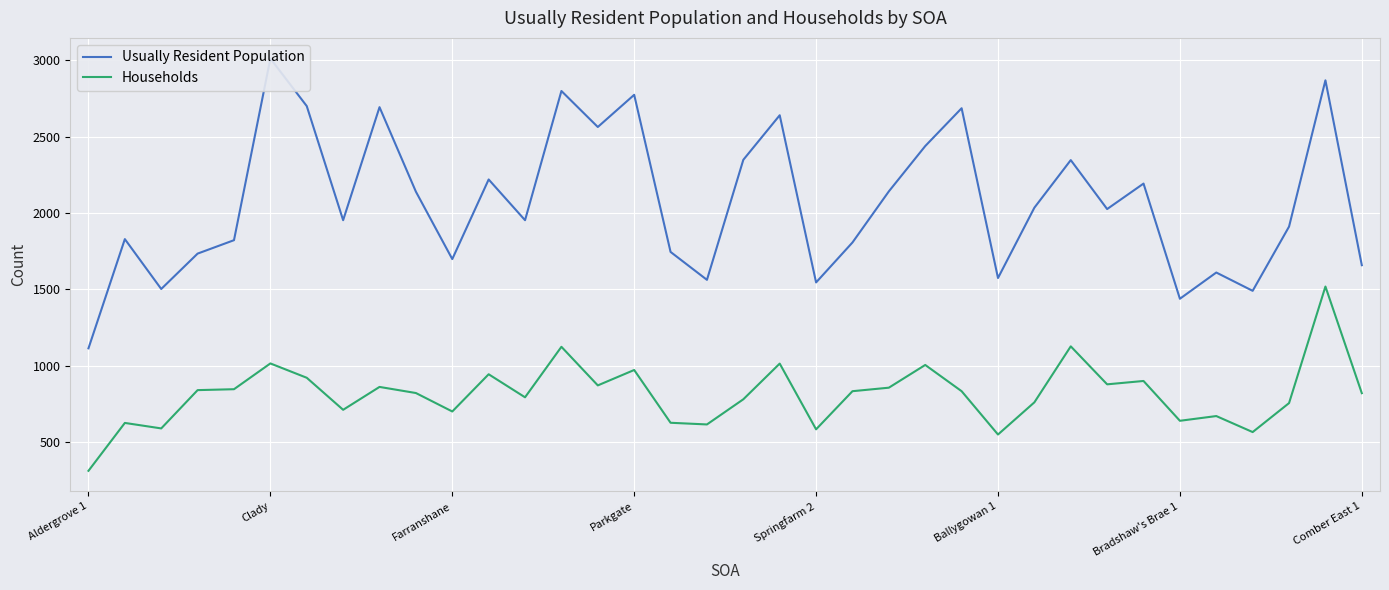

At which label does Households reach its minimum?

Aldergrove 1